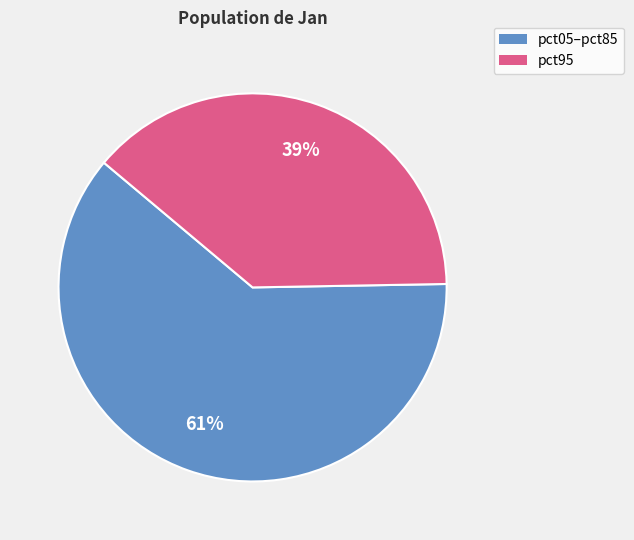

Does any single category account for the majority?

Yes